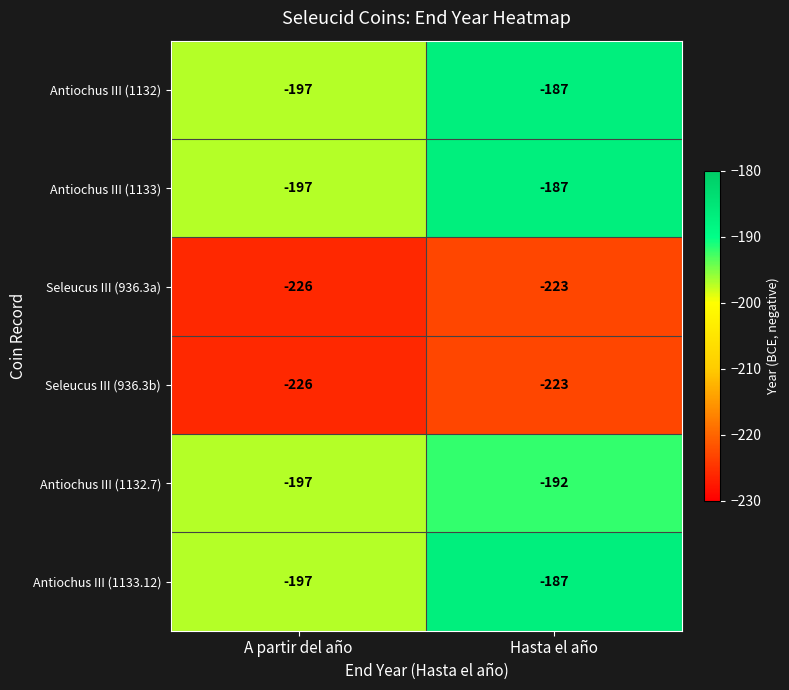

Read the Antiochus III (1133.12) value at Hasta el año, to the nearest 5.

-185